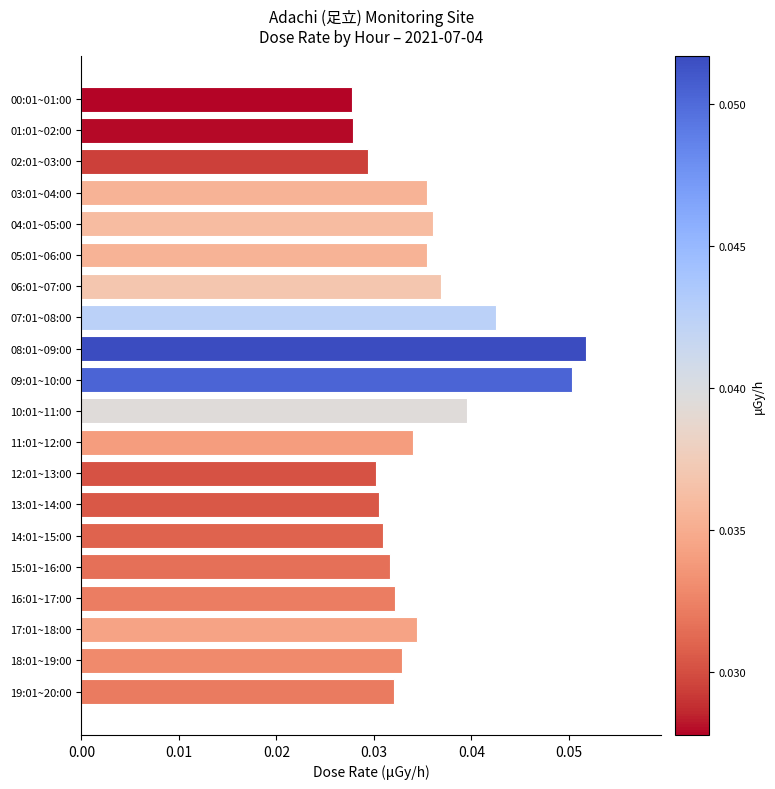

At which category does the chart reach its peak across all series?

08:01~09:00